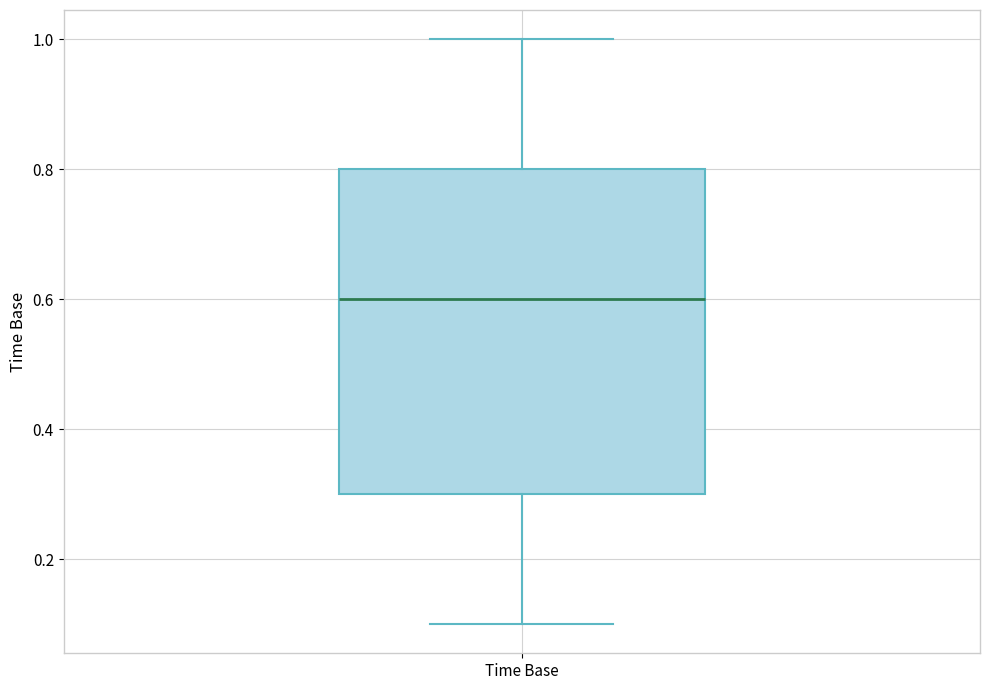

Transcribe this box plot: give where the median line is, the range the box spans, and where the two whiskers end, as read against the y-axis. The values are not printed on the chart, so give them approximately, as read against the axis.

median 0.6, box 0.3 to 0.8, whiskers 0.1 to 1.0